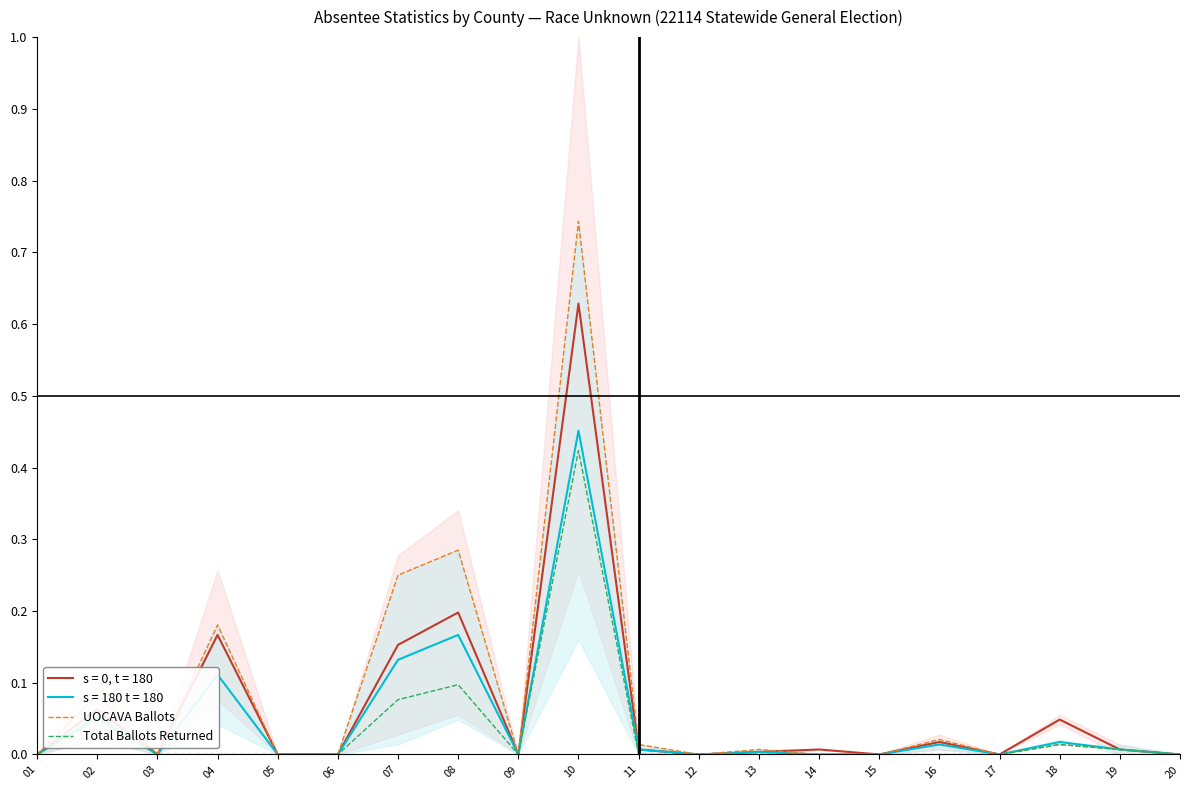

True or false: Total Ballots Returned and UOCAVA Ballots cross at least once.

False